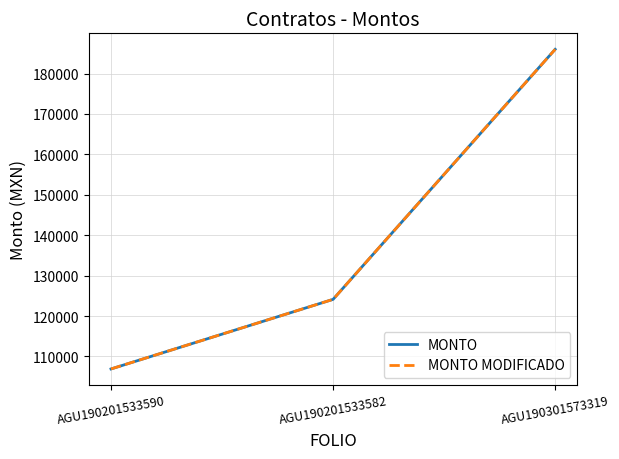

Is it true that MONTO MODIFICADO equals 124121.1 at AGU190201533582?

True